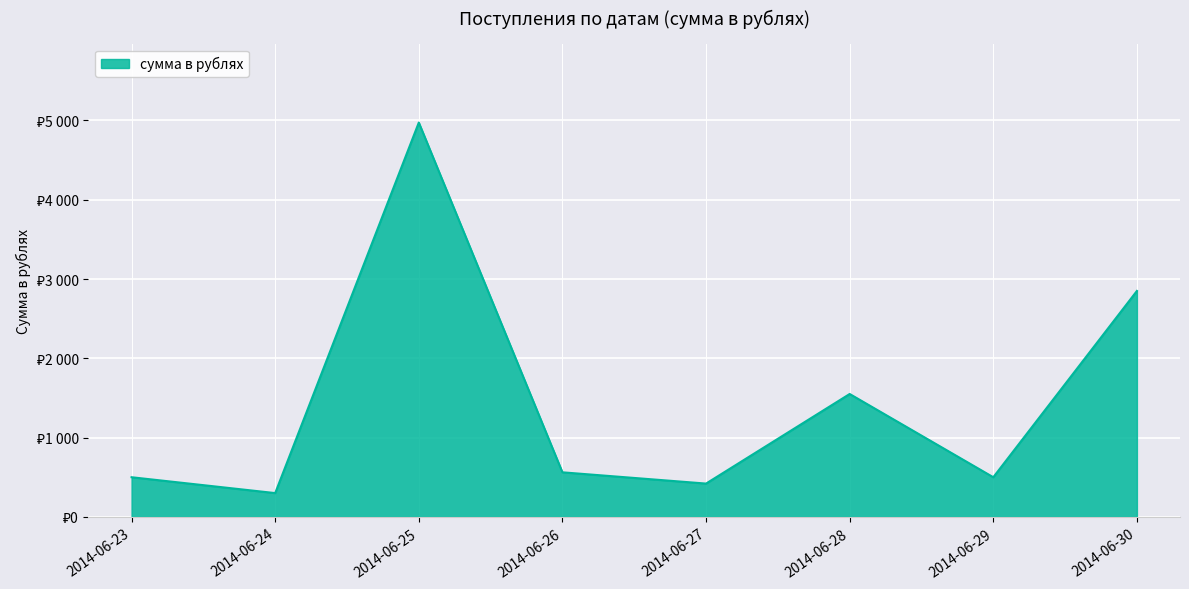

What is the approximate value at 2014-06-27, to the nearest 50?

400